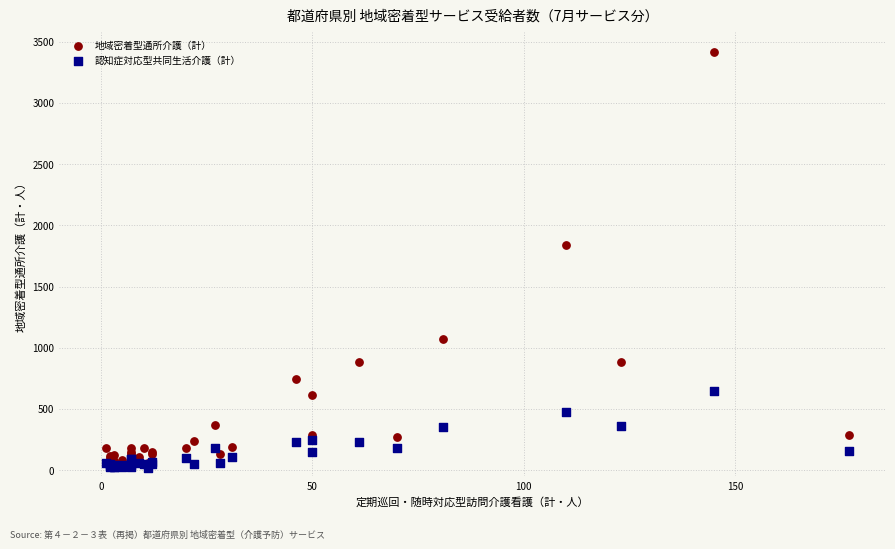

Across all series, what Y value is closest to 1714?

1840